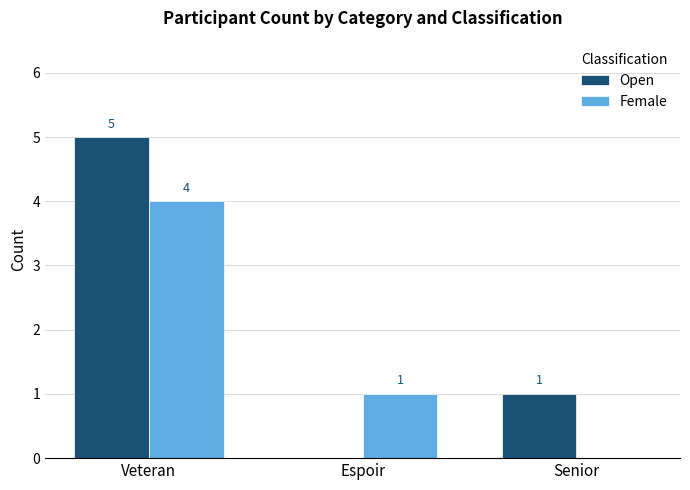

How many Open values are between 0 and 5?

3